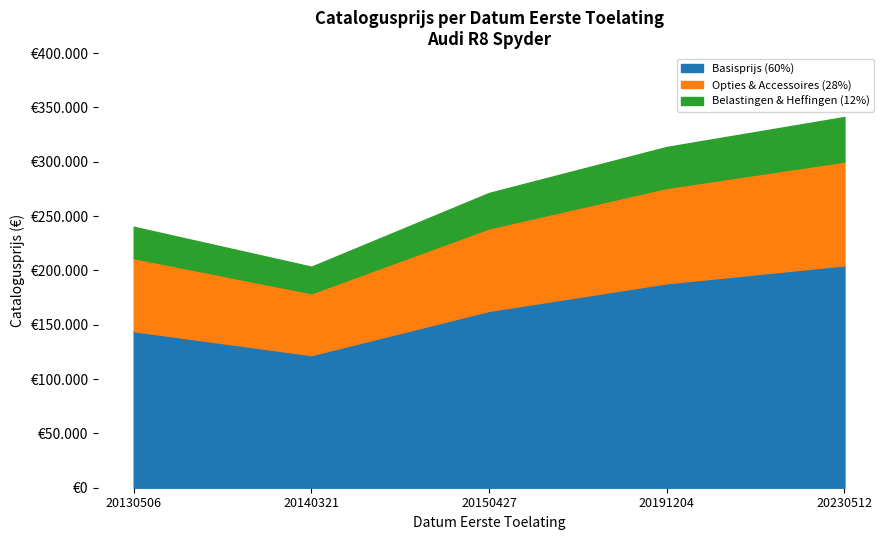

At which label does the data first exceed 271335?

20191204